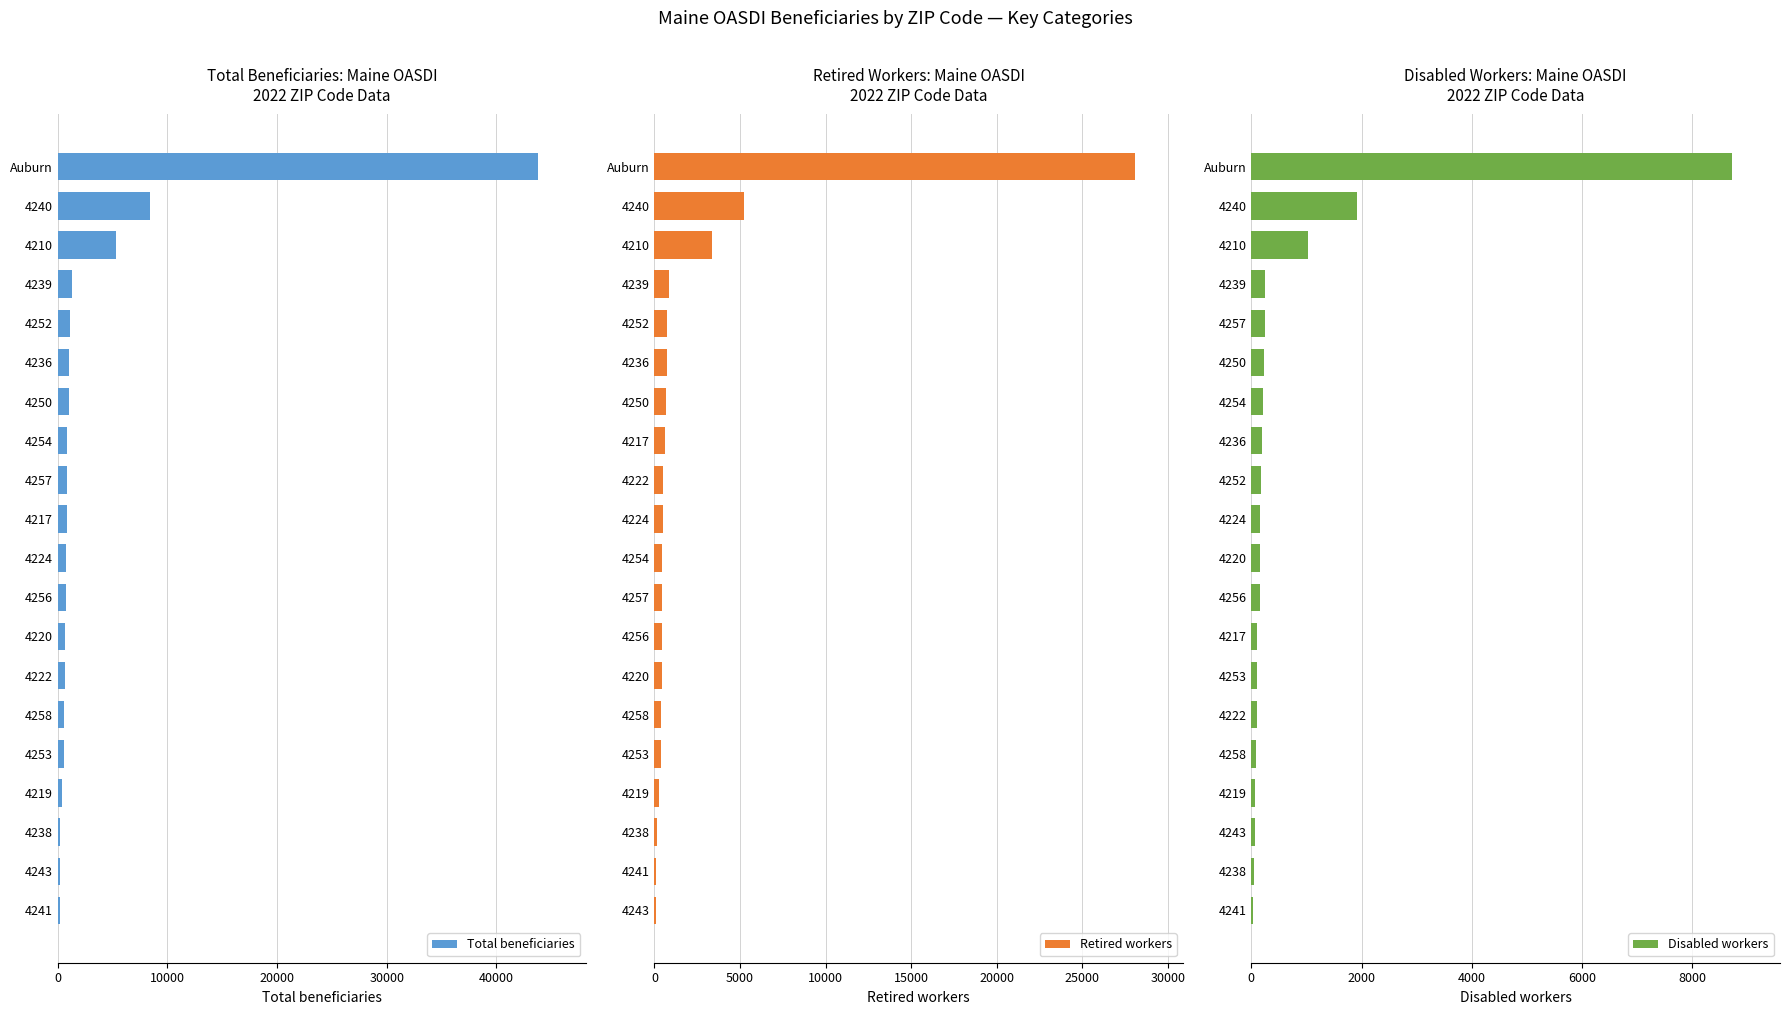

The value of Total beneficiaries at 4240 is 3797. True or false?

False